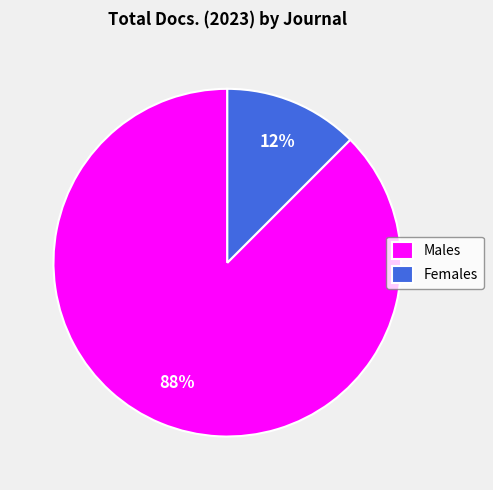

Is there any slice that represents more than half of the pie?

Yes